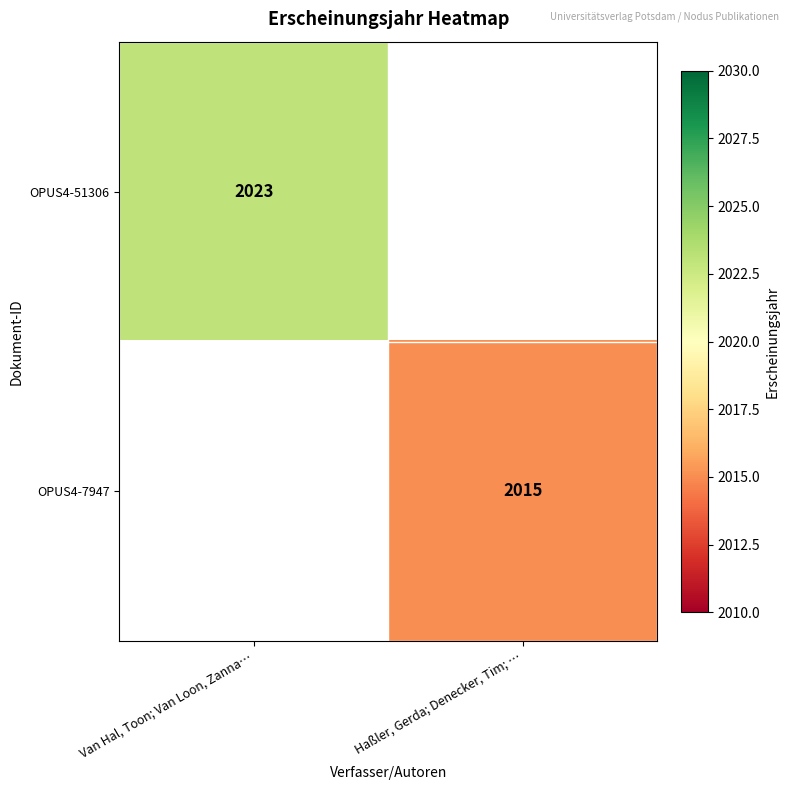

True or false: OPUS4-51306 has a value of 3274 at Van Hal, Toon; Van Loon, Zanna….

False